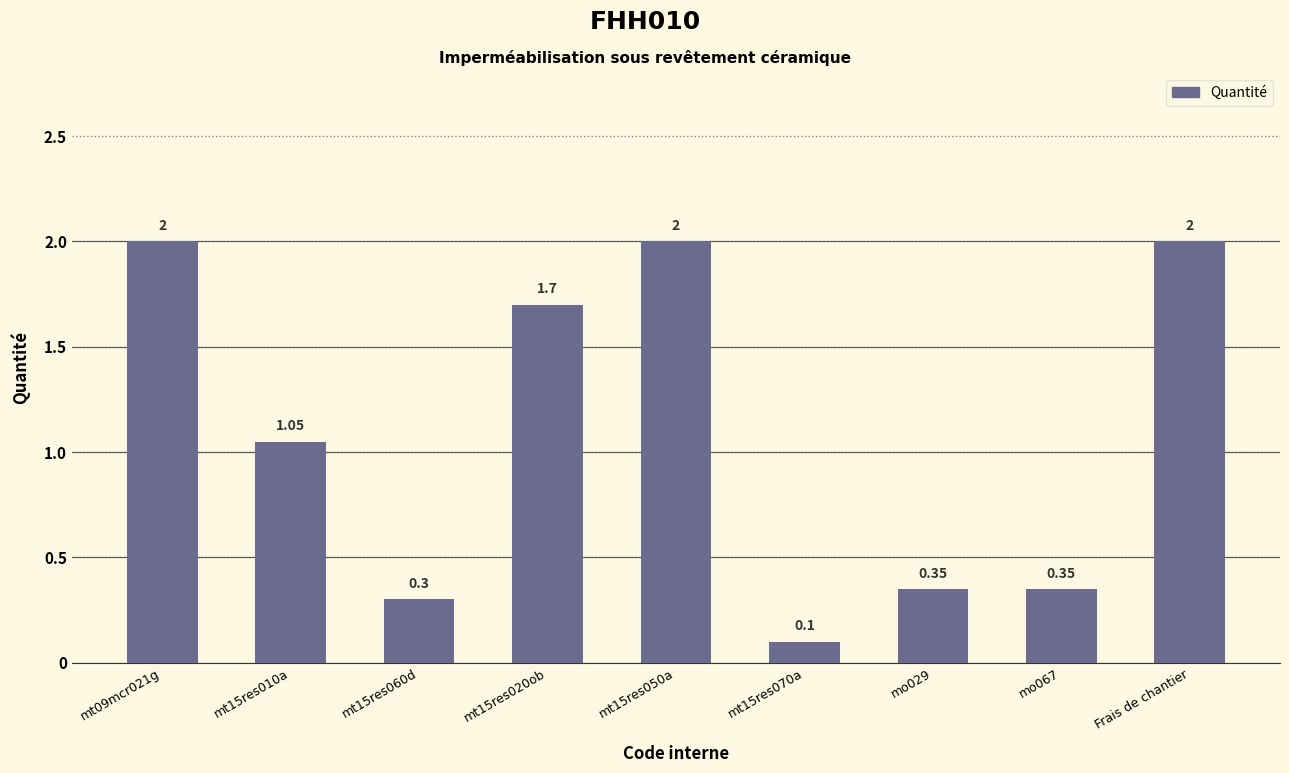

Reading right to left, what are all the values shown in this chart?

2.0	0.3	0.3	0.1	2.0	1.7	0.3	1.1	2.0